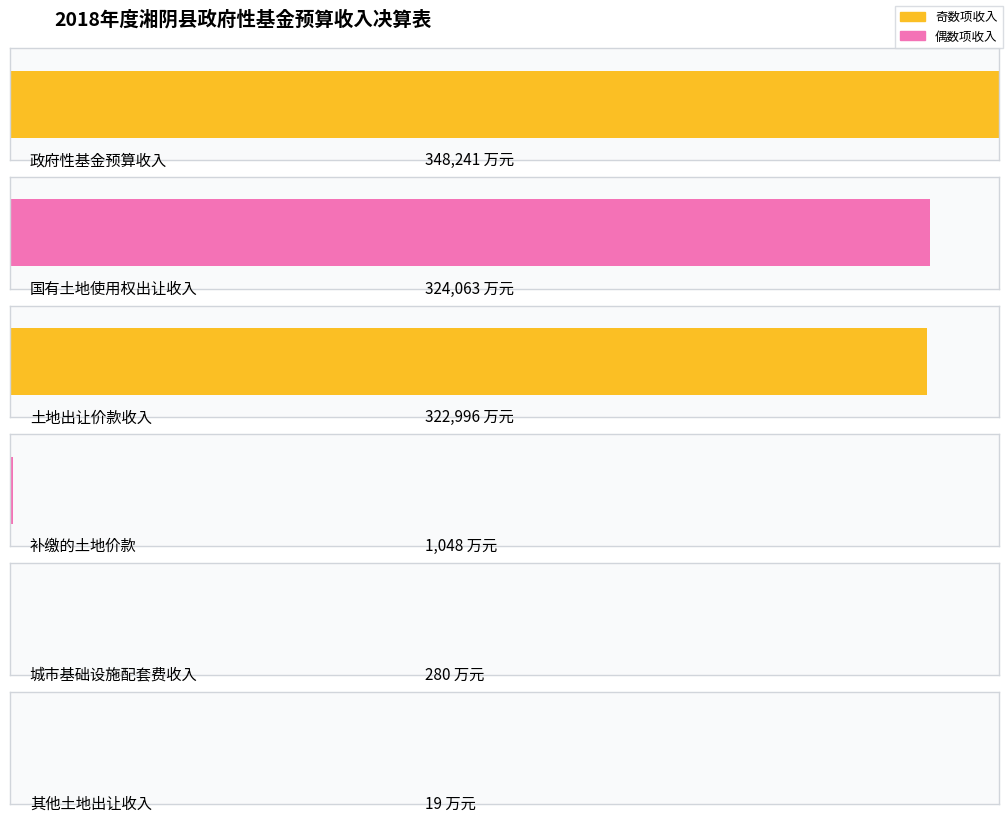

Where is the data nearest to the value 174130?

土地出让价款收入